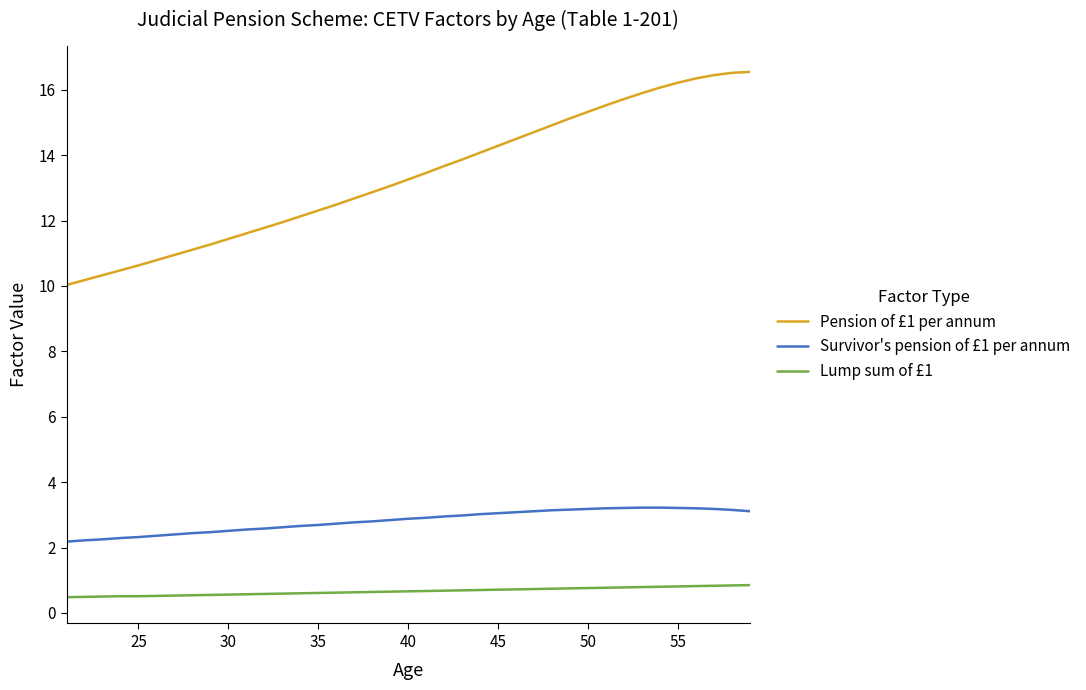

List the series in order of their overall mean, highest first.

Pension of £1 per annum, Survivor's pension of £1 per annum, Lump sum of £1